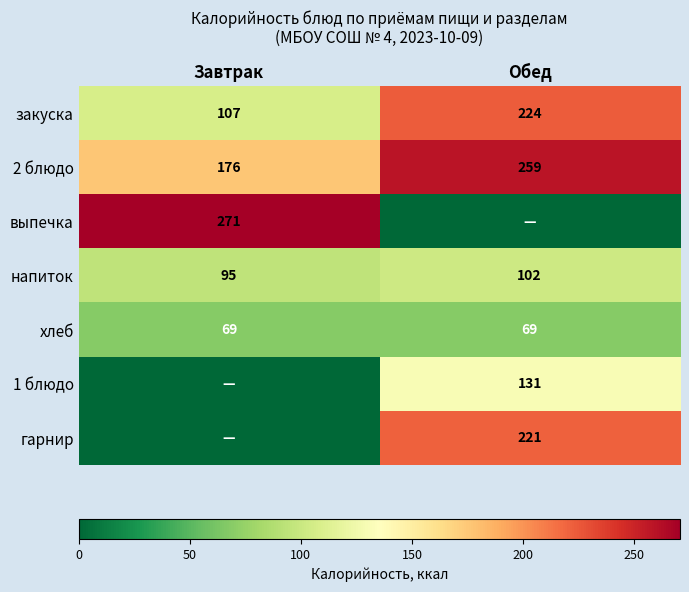

Which category has the highest value in the напиток series?

Обед